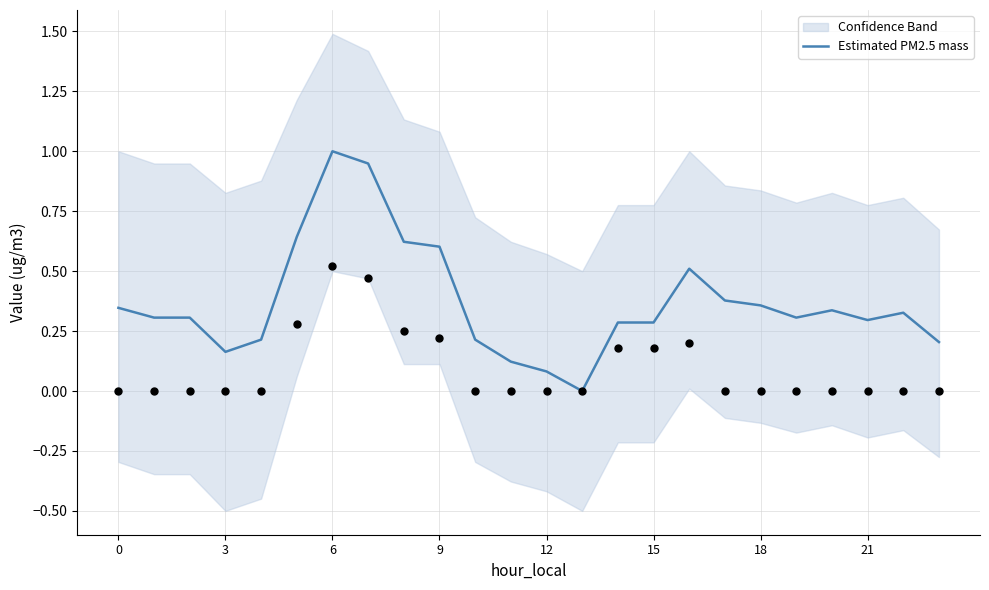

What is the change in value from 8 to 10?

-0.4